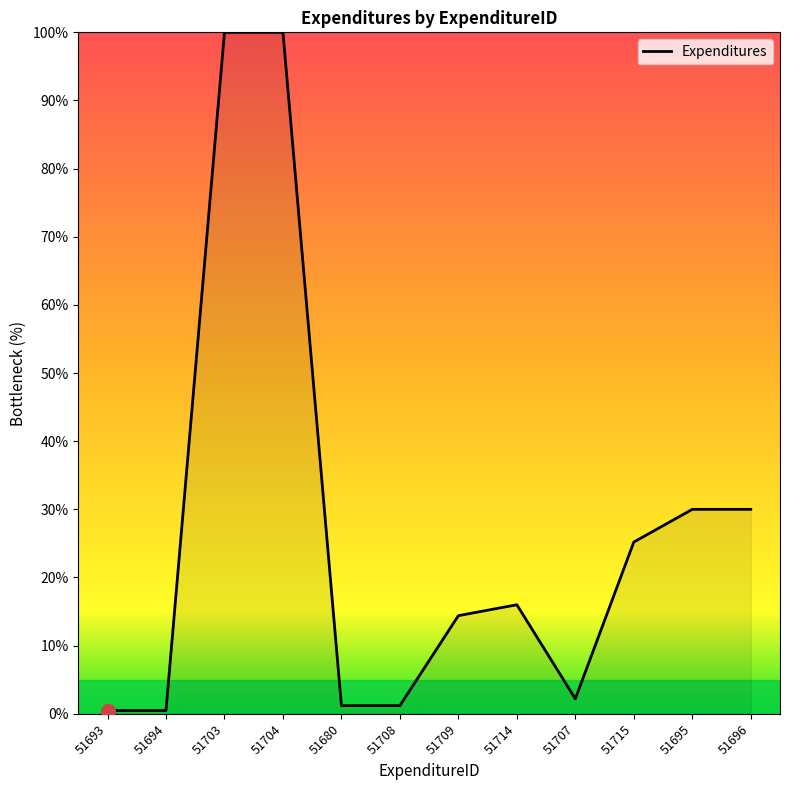

What is the ratio of the value at 51704 to the value at 51703?

1.0